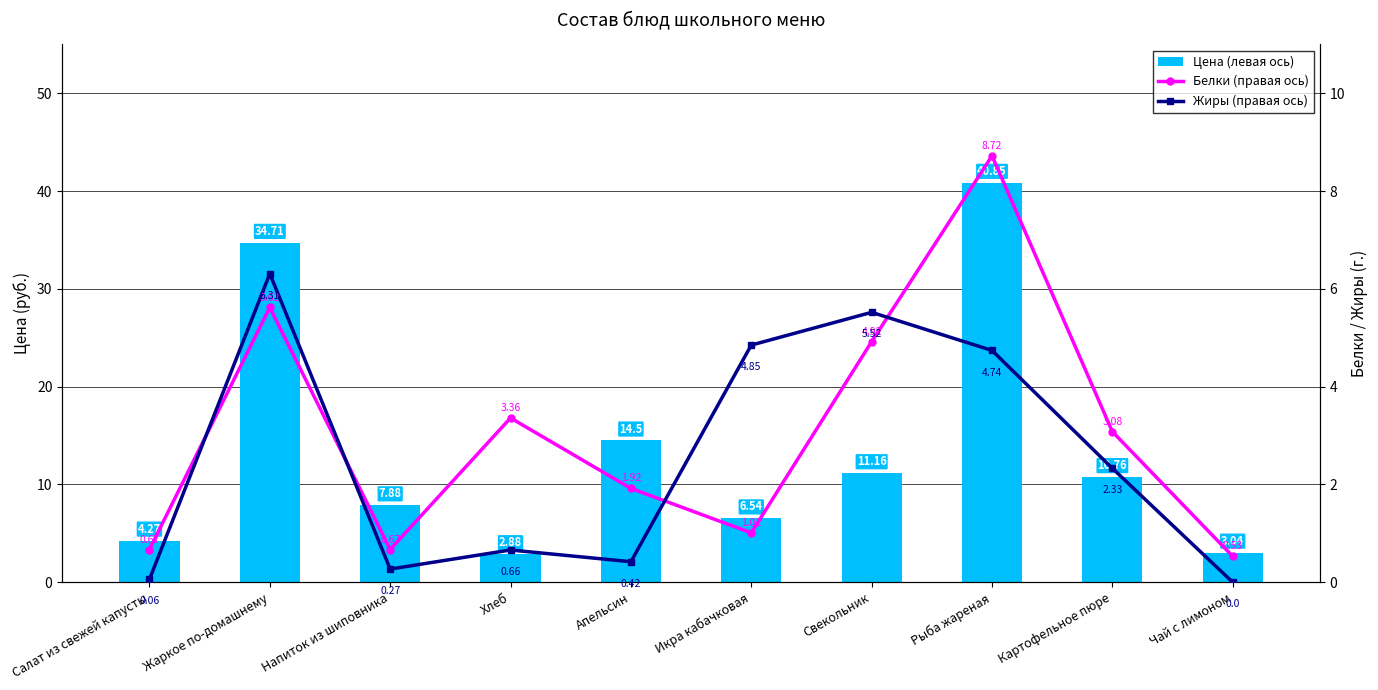

The value of Белки (правая ось) at Жаркое по-домашнему is 8.3. True or false?

False